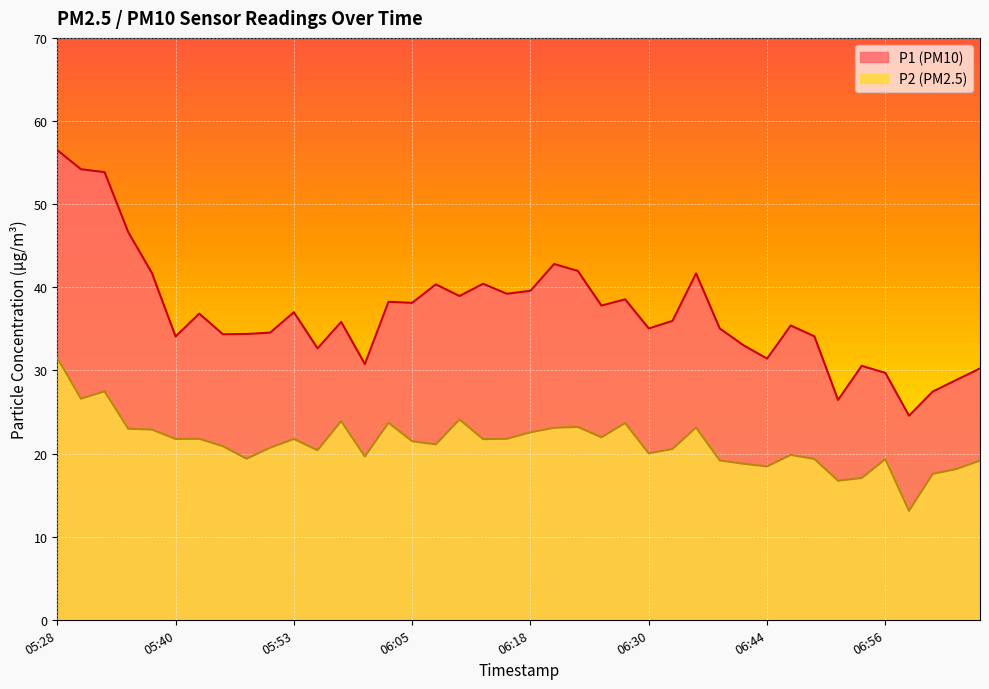

Is it true that P2 equals 19.3 at 06:56?

True